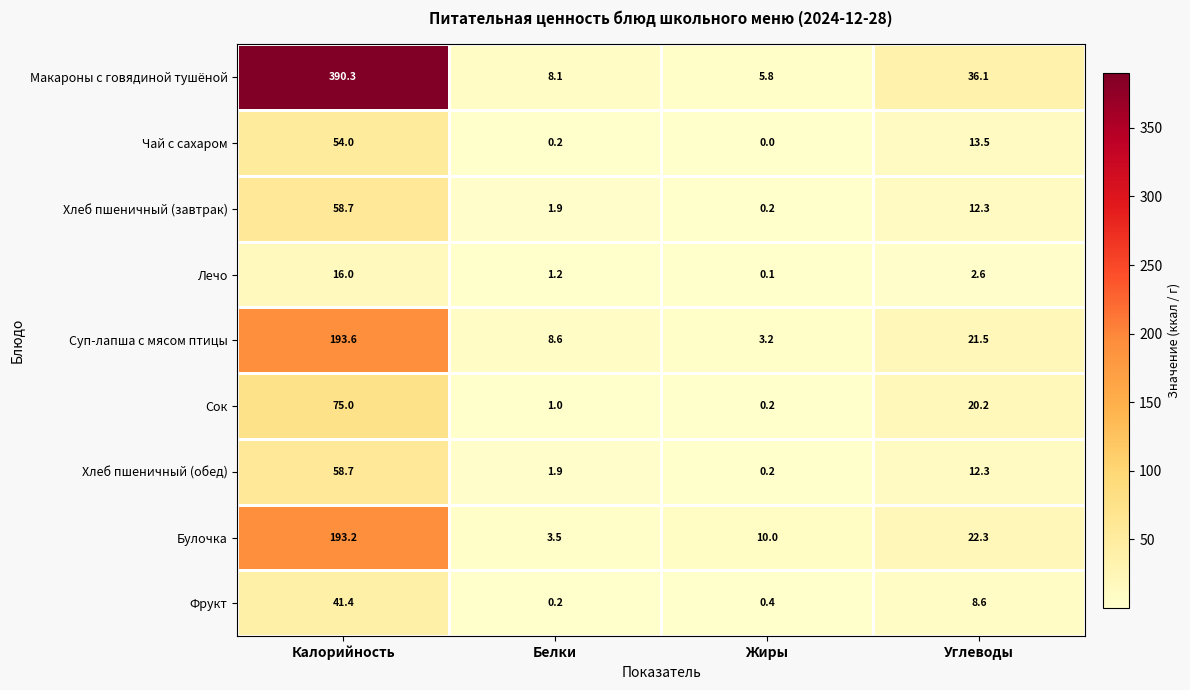

The value of Хлеб пшеничный (обед) at Калорийность is 58.7. True or false?

True